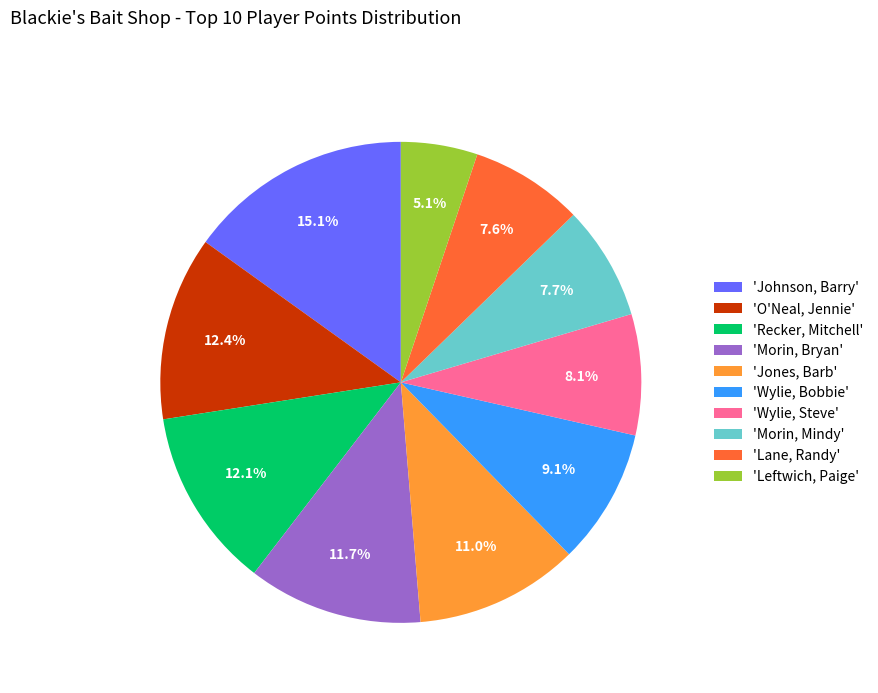

What percentage is NOT represented by 'Wylie, Steve'?

91.9%